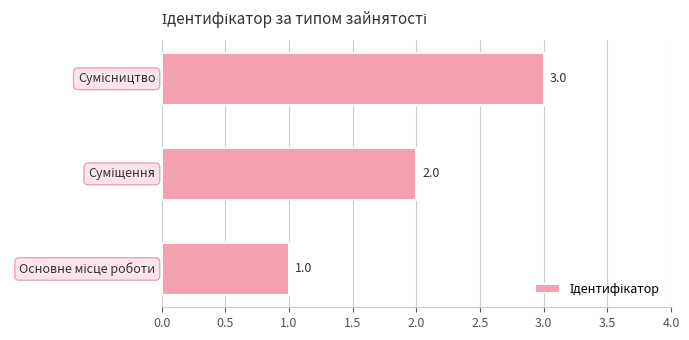

What is the minimum value shown in the chart?

1